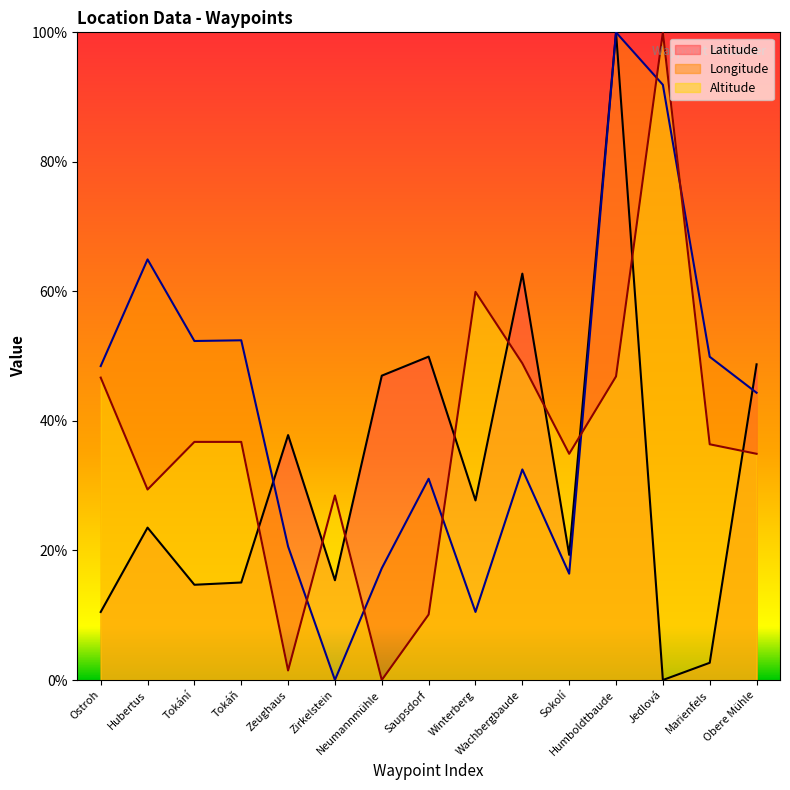

Where do Altitude and Longitude first cross each other?

Zeughaus and Zirkelstein